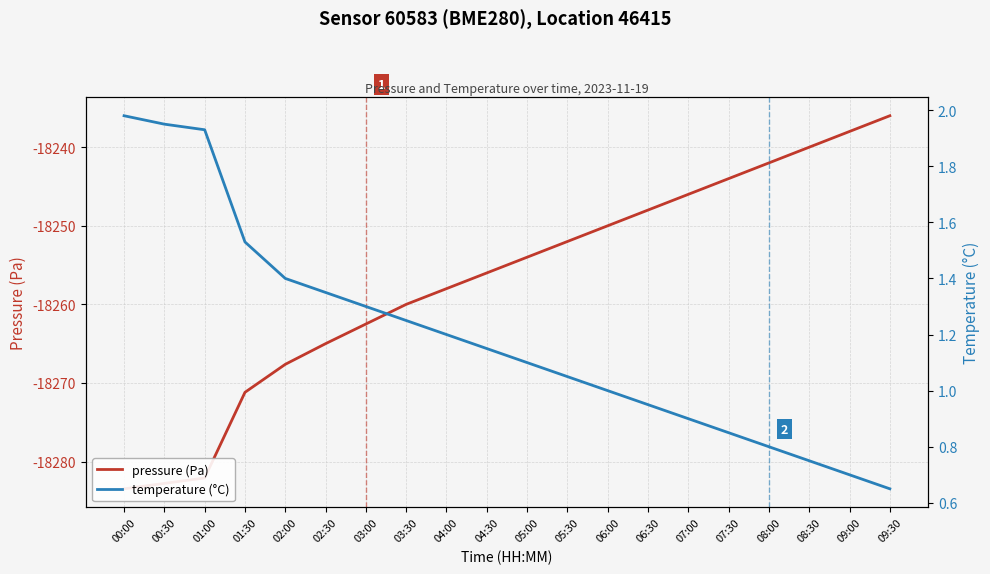

Which label corresponds to the smallest value in the chart?

00:00